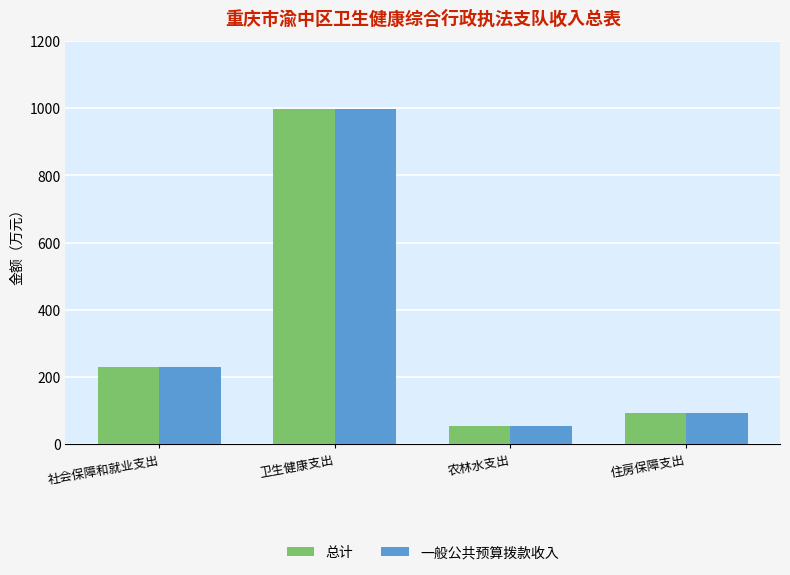

At which label does 一般公共预算拨款收入 reach its minimum?

农林水支出